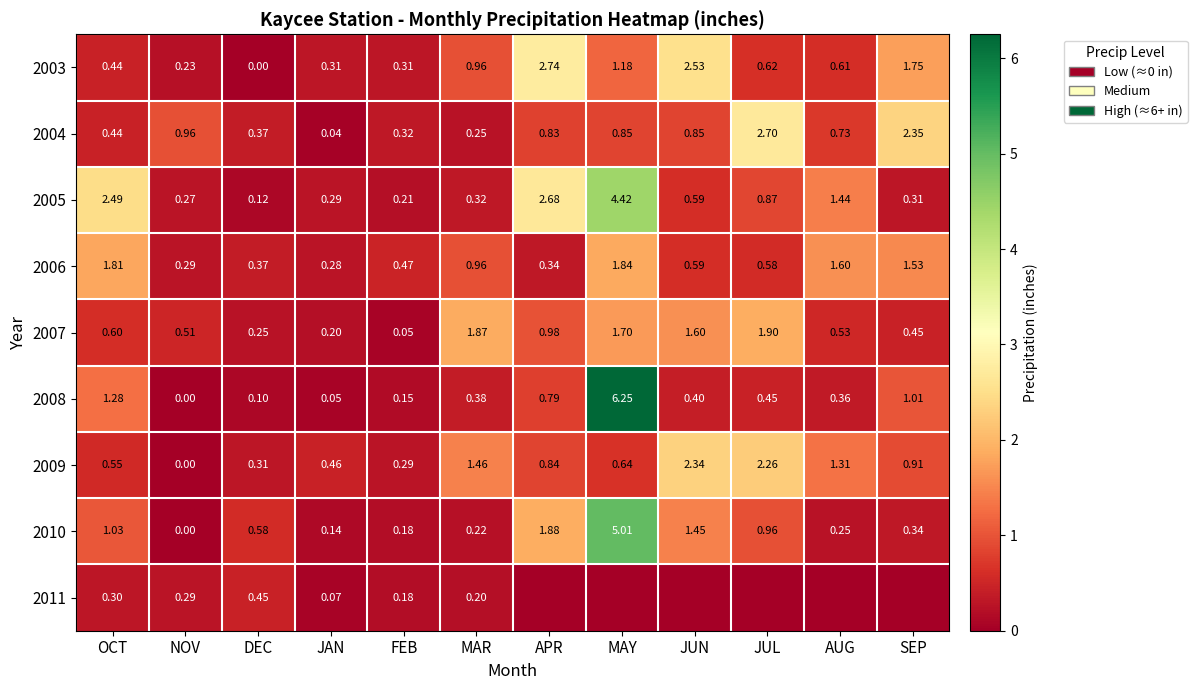

Read the 2007 value at MAY.

1.7